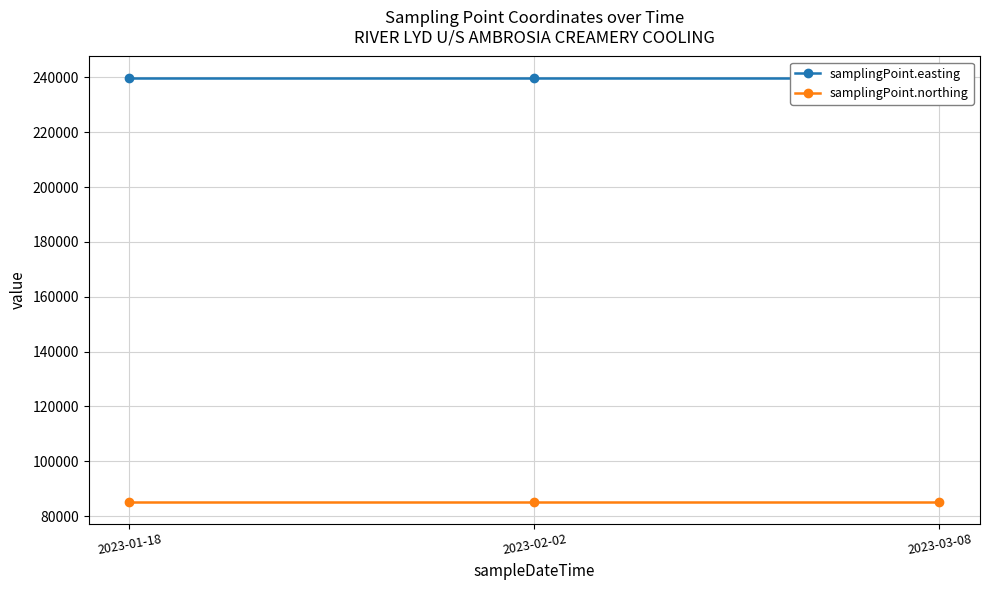

What is the approximate value of samplingPoint.easting at 2023-01-18?

239870